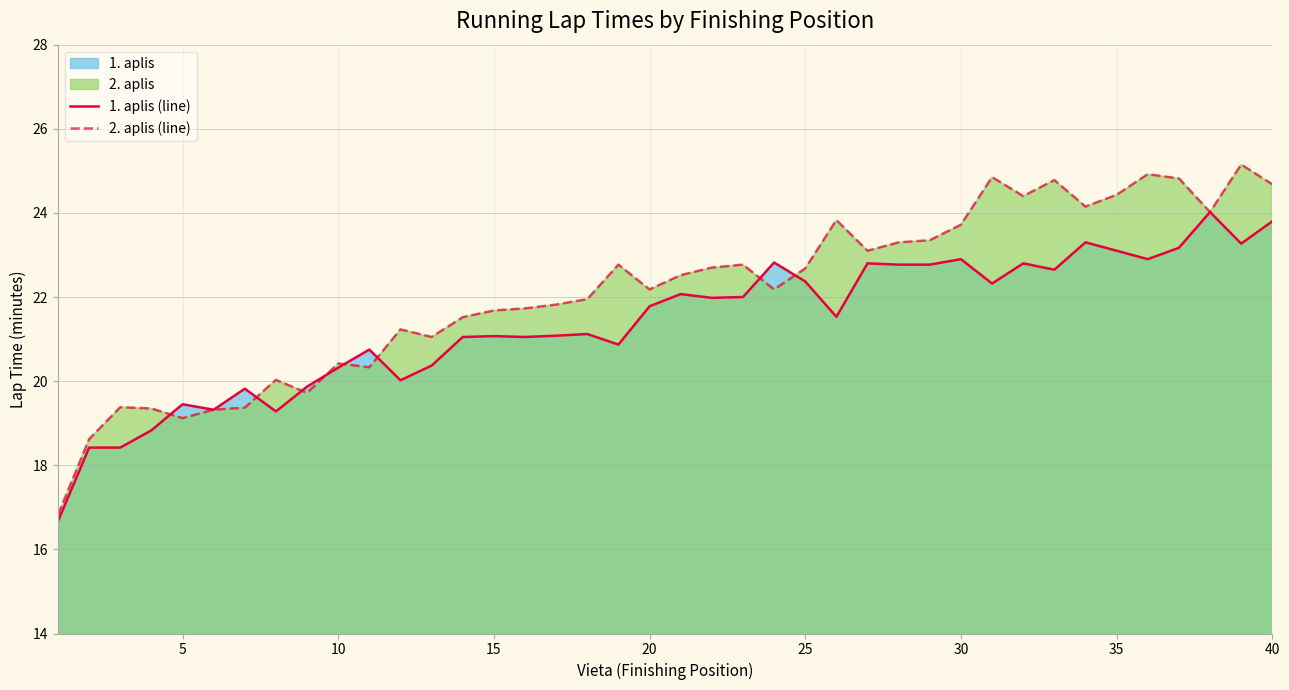

How many interior local valleys does the 2. aplis (line) series have?

10